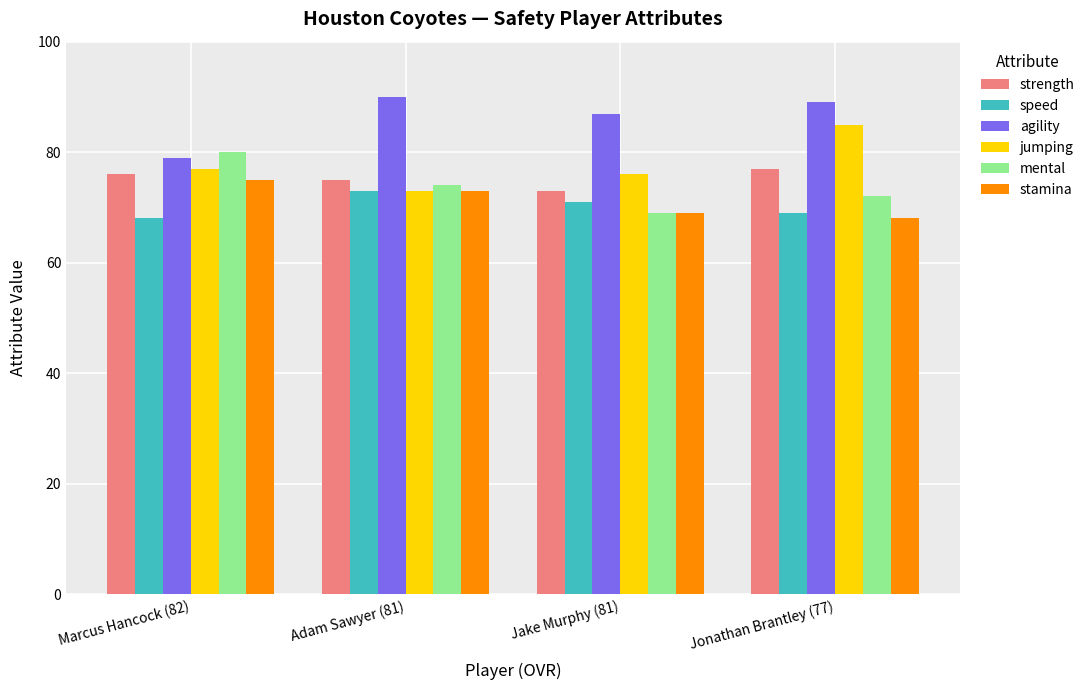

The value of jumping at Adam Sawyer (81) is 122. True or false?

False